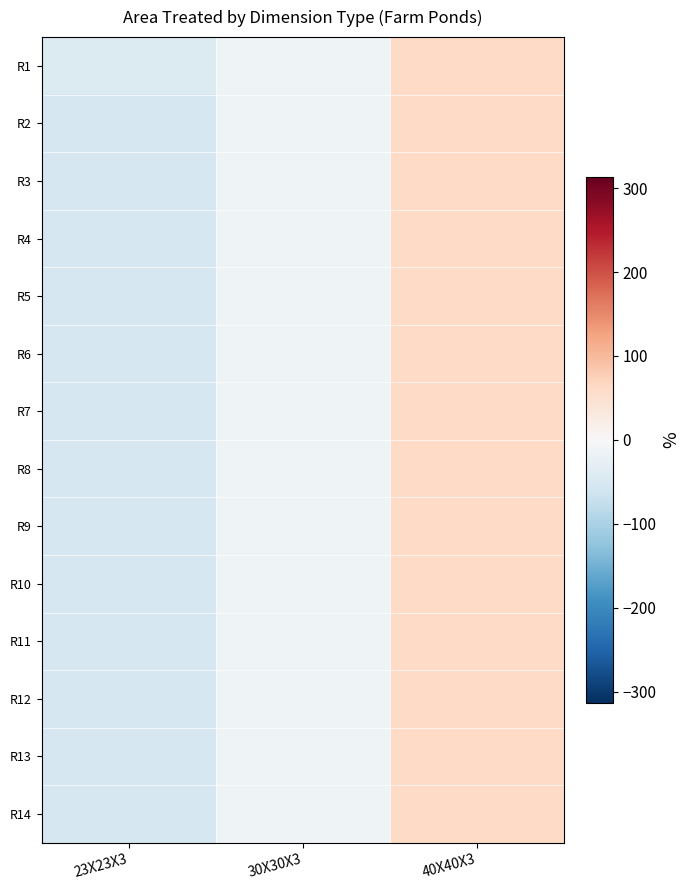

Rank the series at 40X40X3 from highest to lowest value.

R1, R2, R3, R4, R5, R6, R7, R8, R9, R10, R11, R12, R13, R14